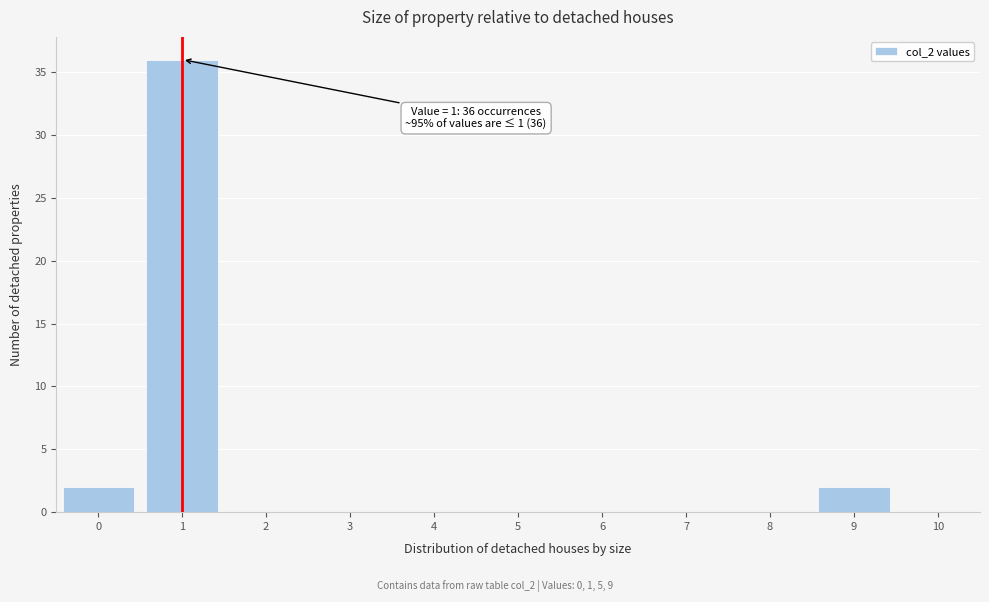

Which range on the x-axis has the tallest bar?

0.5 to 1.5